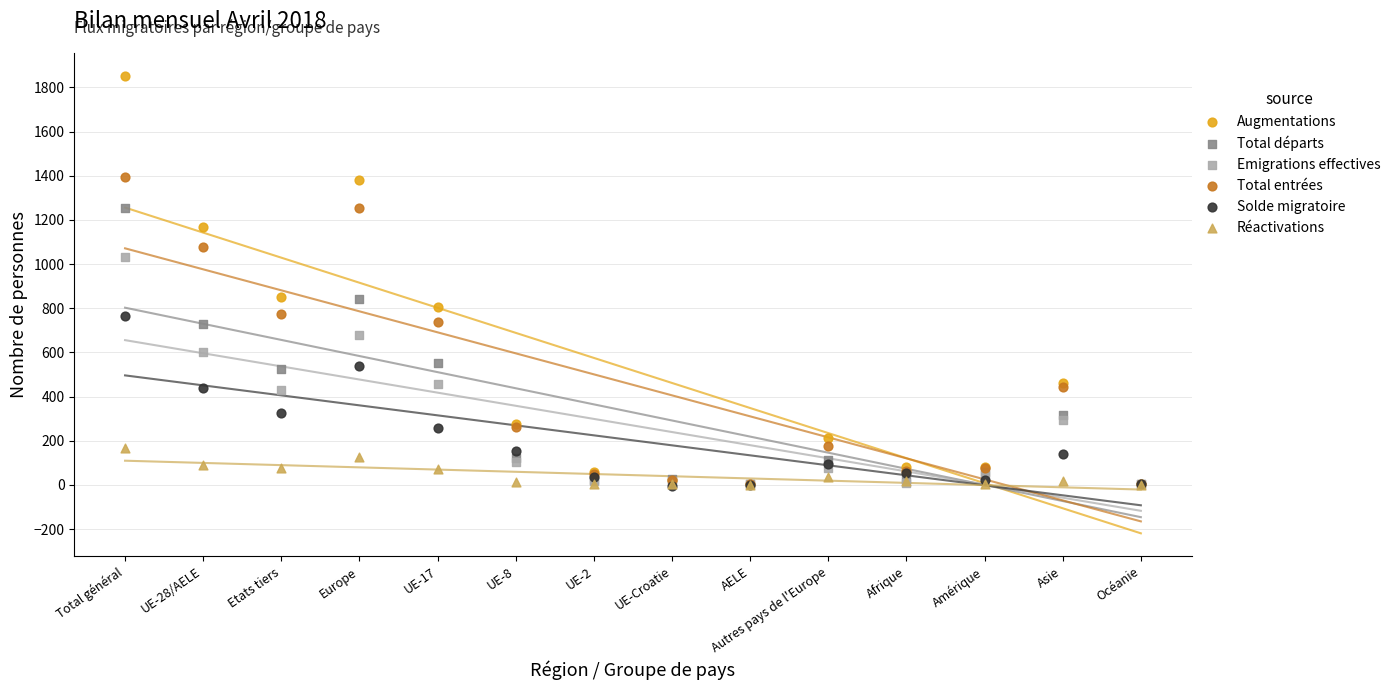

What are all the series names shown in the legend?

Augmentations, Total départs, Emigrations effectives, Total entrées, Solde migratoire, Réactivations